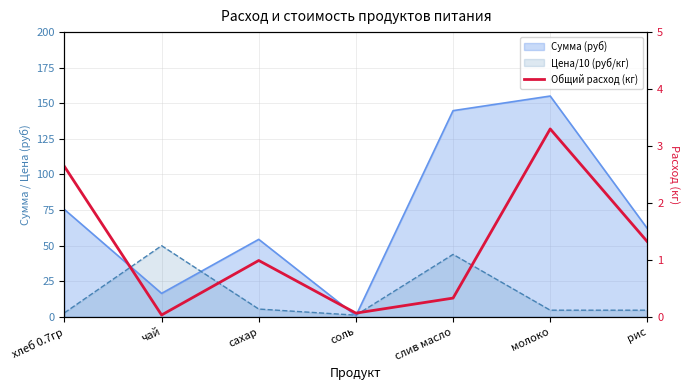

What is the value of the 4th point from the left?

0.1